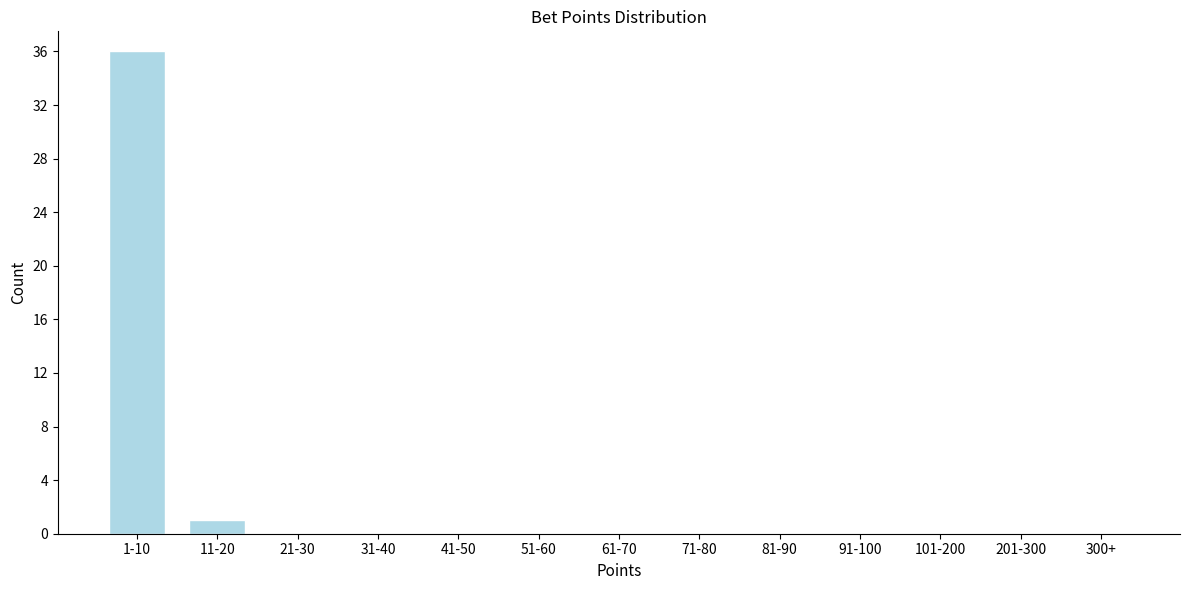

Reading right to left, what are all the values shown in this chart?

300+=0	201-300=0	101-200=0	91-100=0	81-90=0	71-80=0	61-70=0	51-60=0	41-50=0	31-40=0	21-30=0	11-20=1	1-10=36